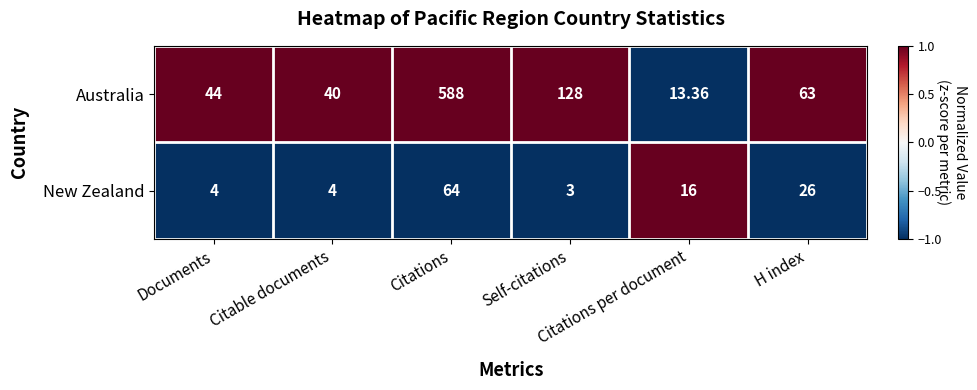

What is the spread (max minus min) of values at Self-citations?

125.0